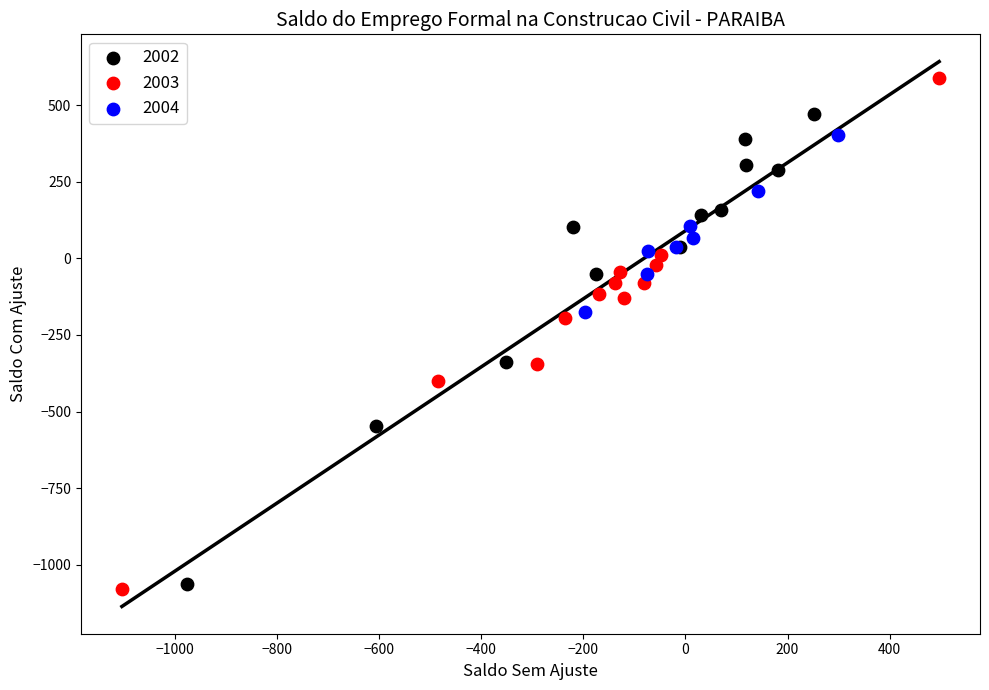

Which series reaches the maximum Y coordinate?

2003